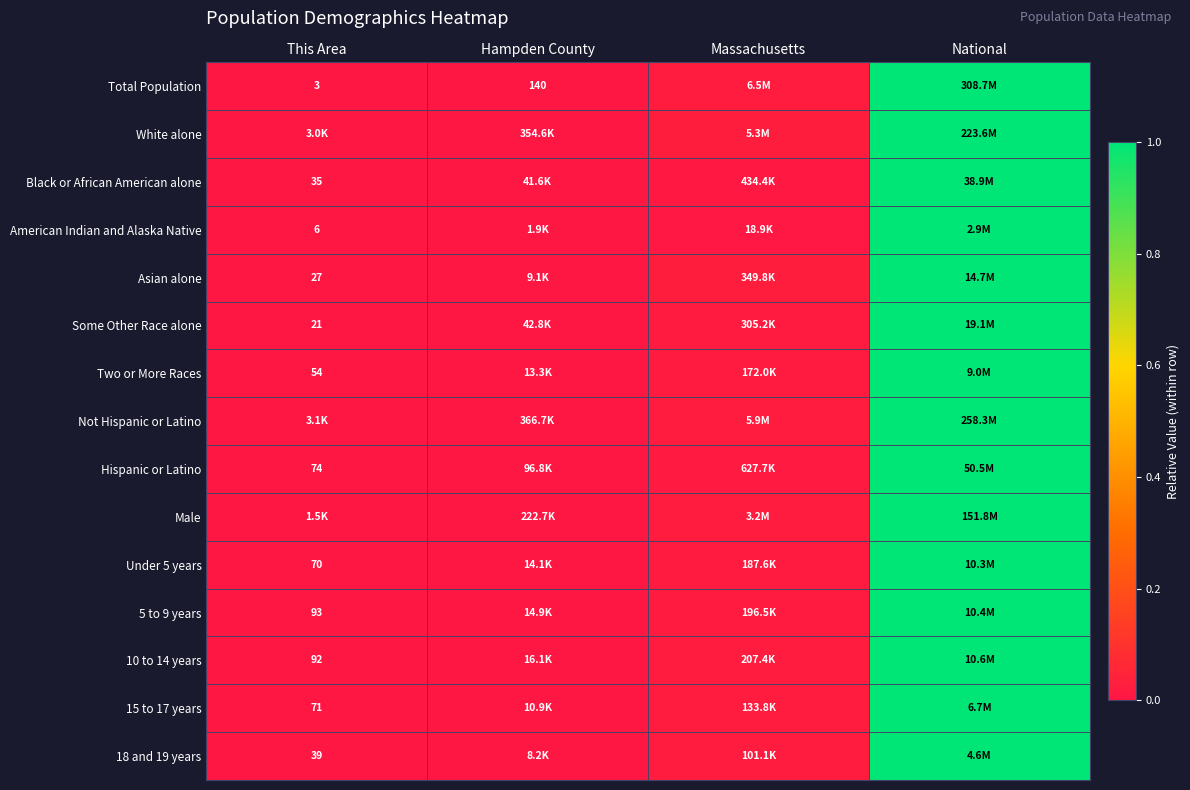

At which label is 15 to 17 years closest to 0?

This Area